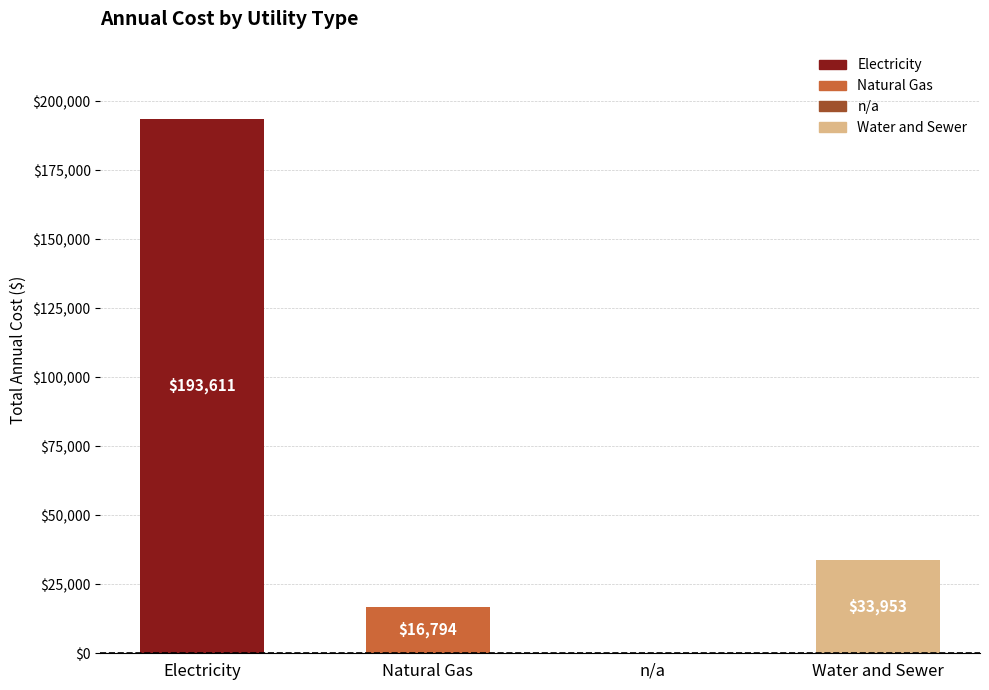

What is the sum of the values at Water and Sewer and n/a?

33953